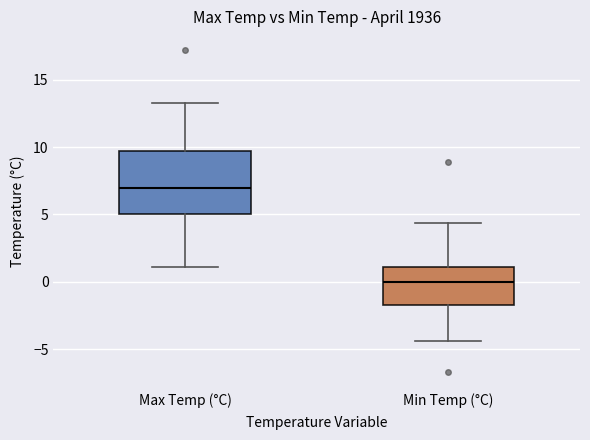

Where does the median line of the box for Max Temp (°C) sit on the y-axis? The values are not printed on the chart, so give them approximately, as read against the axis.

7.0